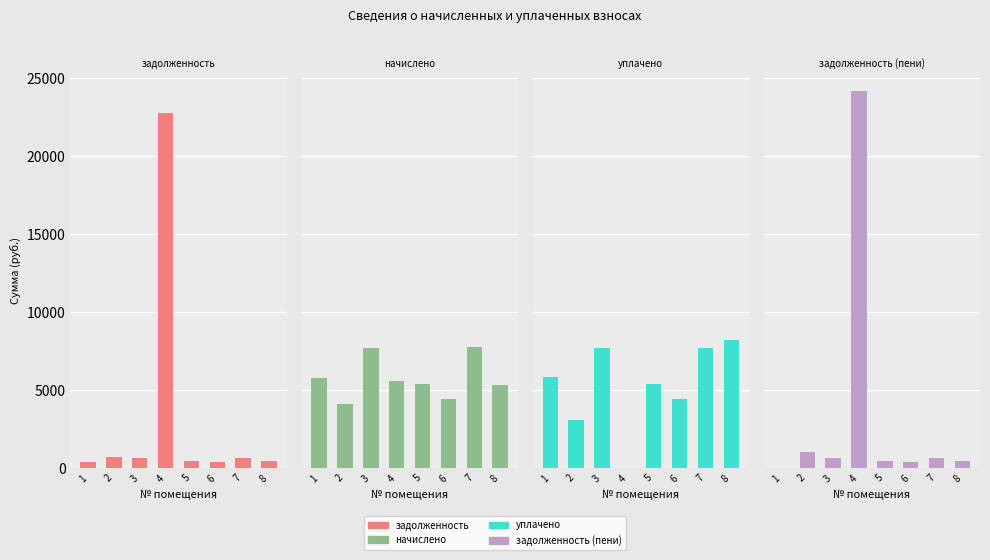

Which series has the widest spread of values?

задолженность (пени)